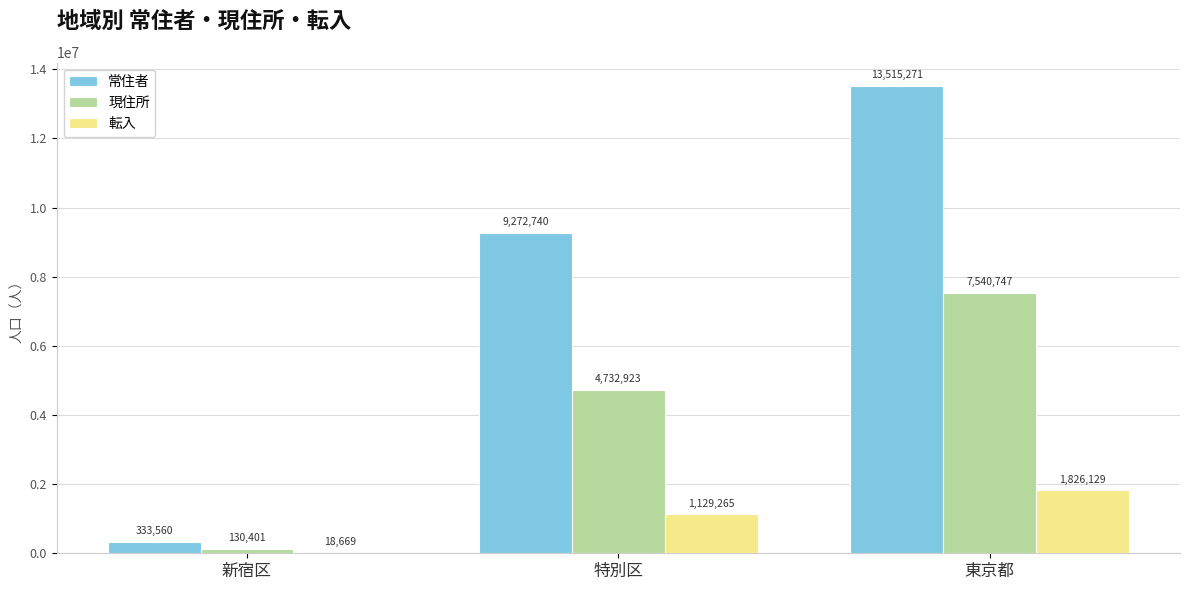

The 転入 series shows 332043 at 特別区. True or false?

False